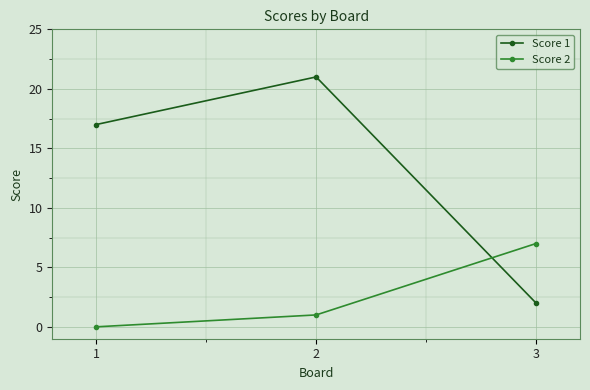

What is the difference between the maximum and second lowest values in the Score 2 series?

6